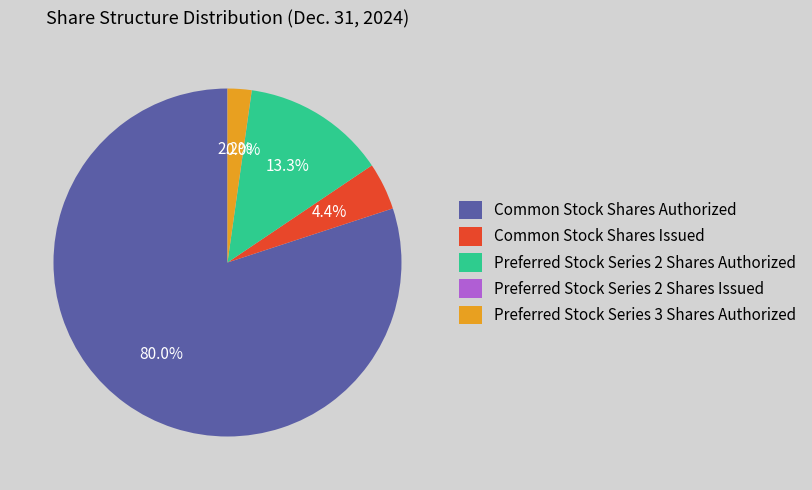

Do Common Stock Shares Authorized and Preferred Stock Series 3 Shares Authorized together represent more than half of the pie?

Yes